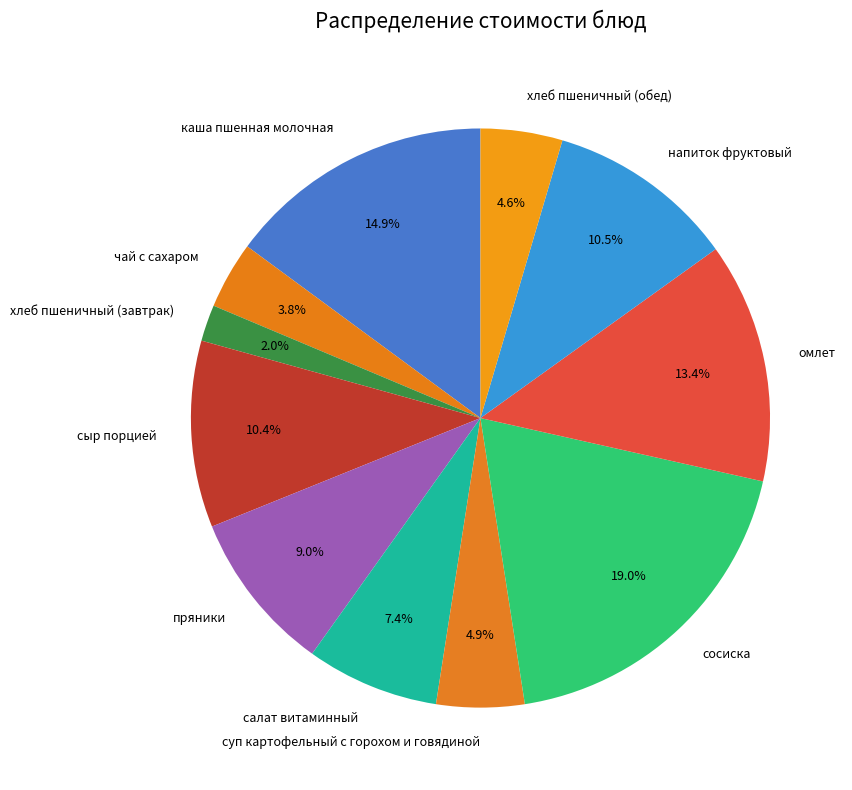

Is суп картофельный с горохом и говядиной the majority of the pie?

No